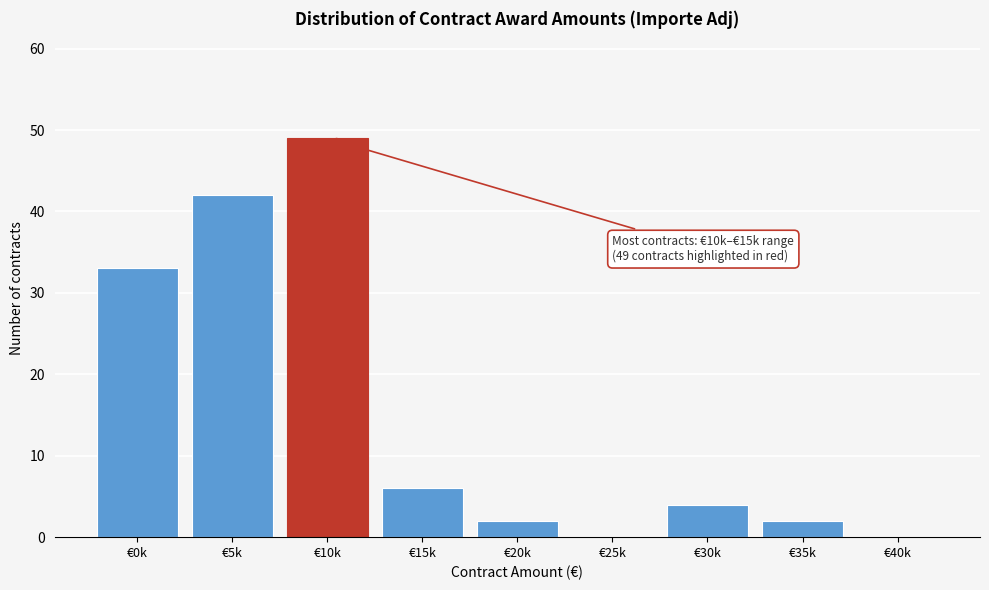

Reading left to right, extract all data points from this chart.

€0k=33	€5k=42	€10k=49	€15k=6	€20k=2	€25k=0	€30k=4	€35k=2	€40k=0